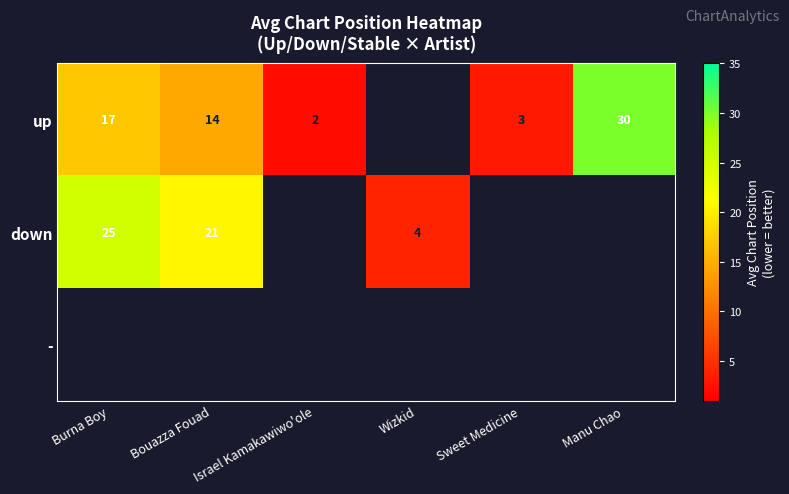

At which category does the chart reach its peak across all series?

Manu Chao